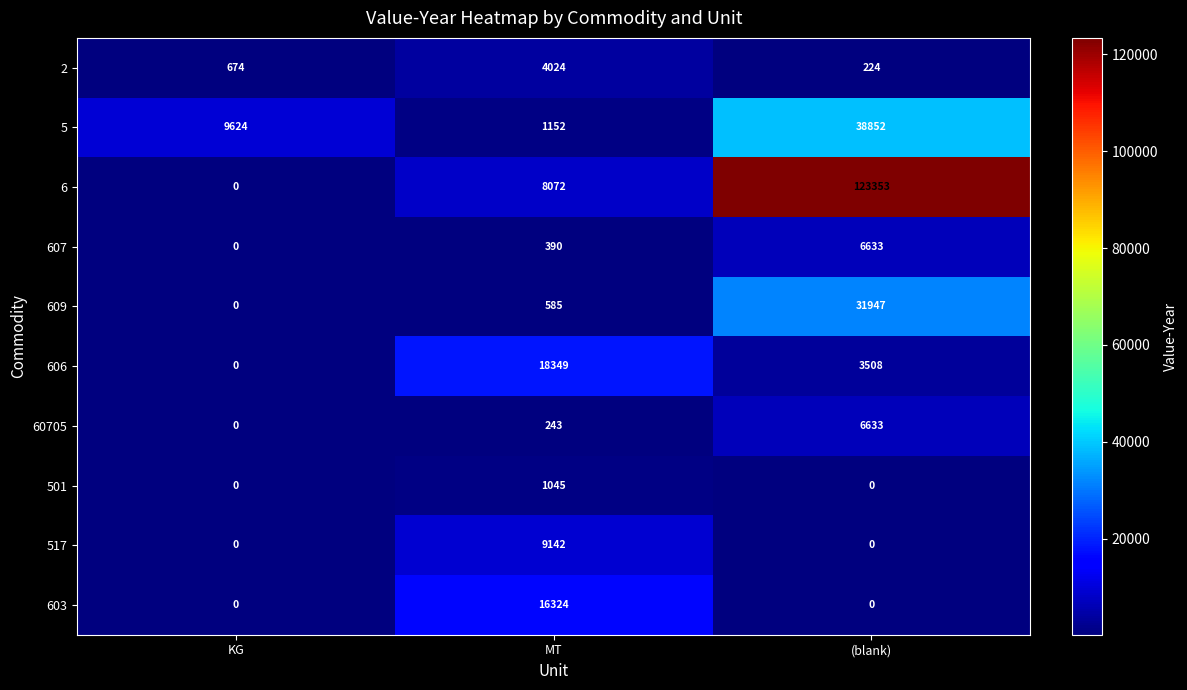

Between KG and (blank), which series saw the biggest shift?

6